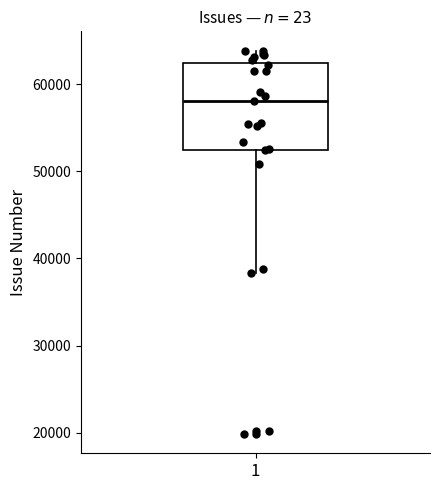

Where does the upper whisker of the box at x = 1 end on the y-axis? The values are not printed on the chart, so give them approximately, as read against the axis.

64000